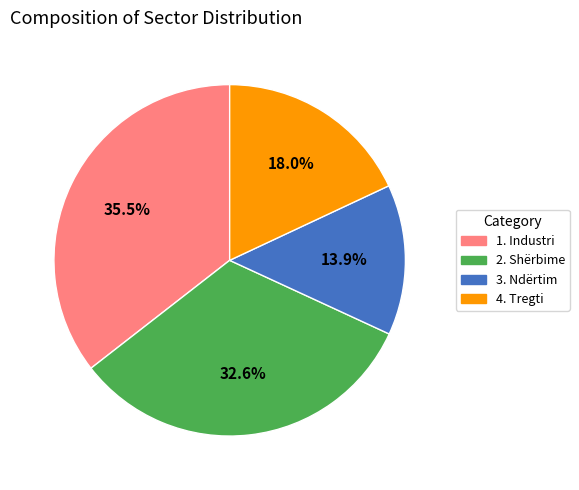

What portion of the pie excludes 2. Shërbime?

67.4%